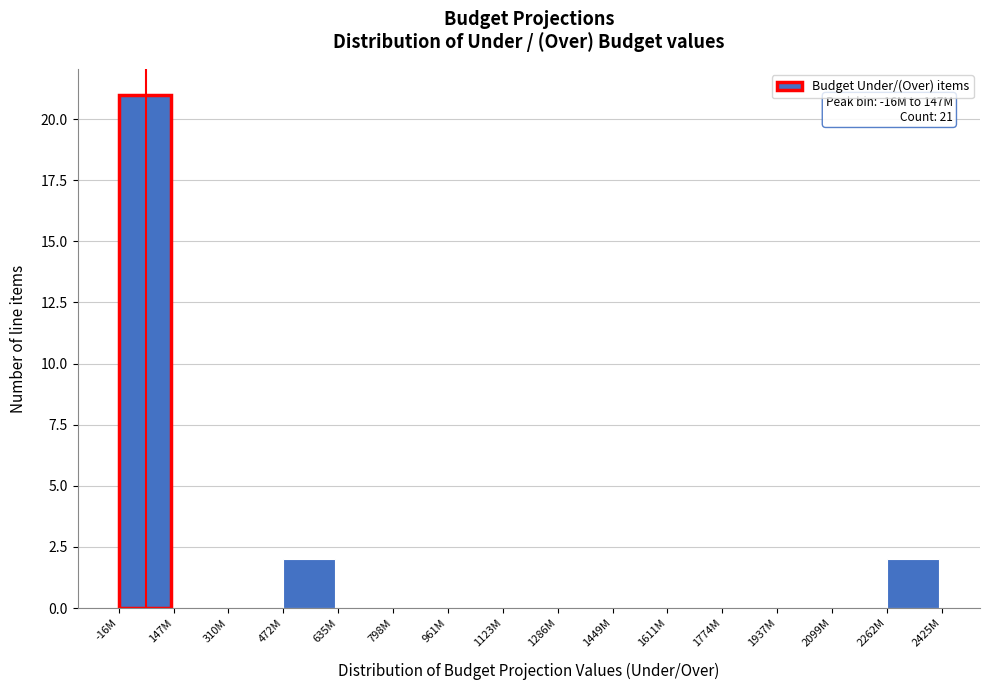

Reading left to right, what are all the values shown in this chart?

-16M=21	147M=0	310M=0	472M=2	635M=0	798M=0	961M=0	1123M=0	1286M=0	1449M=0	1611M=0	1774M=0	1937M=0	2099M=0	2262M=2